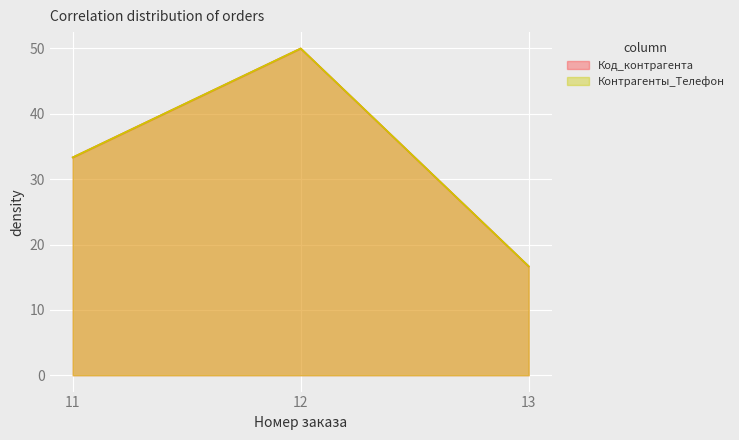

What is the value of the Код_контрагента point at the 3rd from the left?

16.7